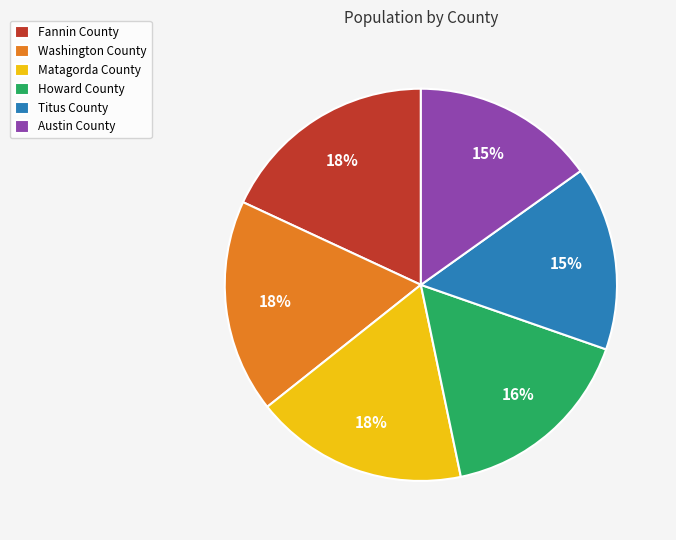

Combined, do Washington County and Fannin County account for over 50%?

No